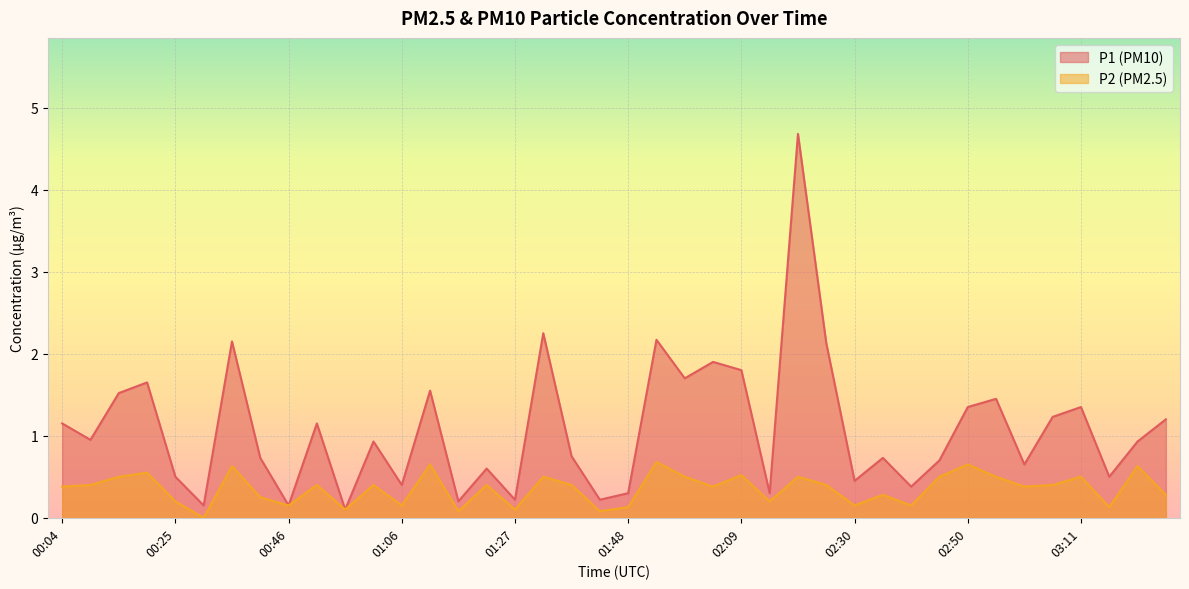

True or false: P2 and P1 intersect in this chart.

False